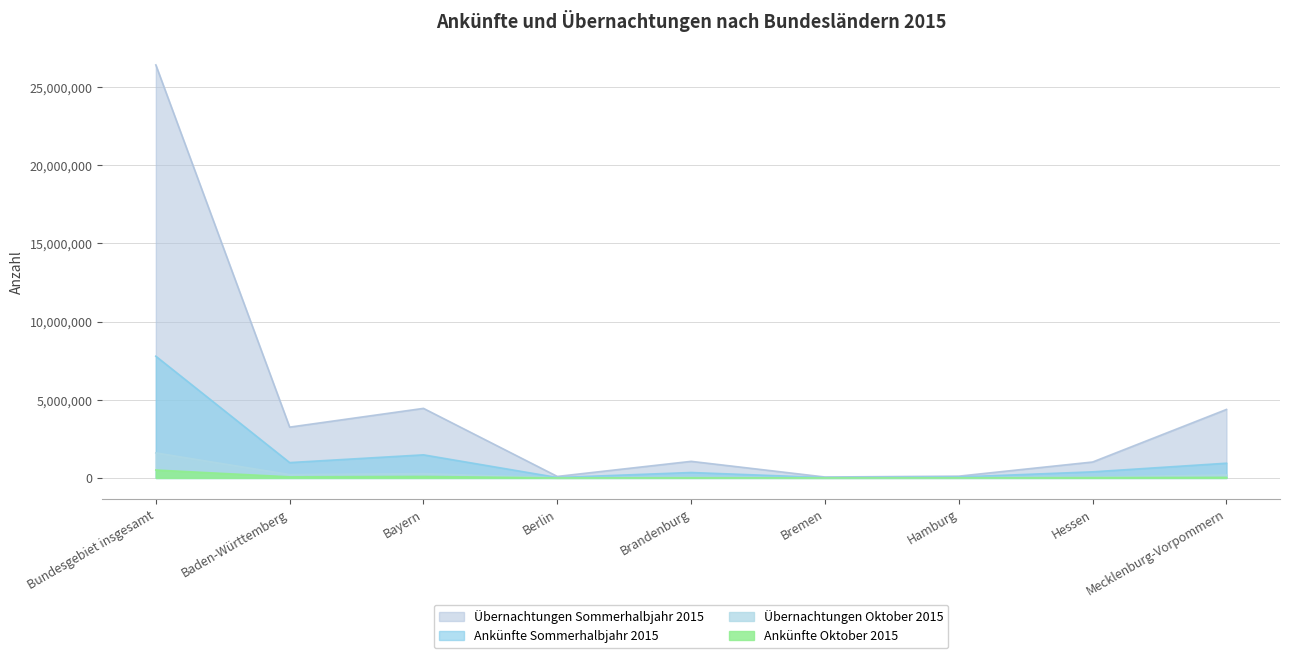

How many values in the Ankünfte Oktober 2015 series are below 21762?

4